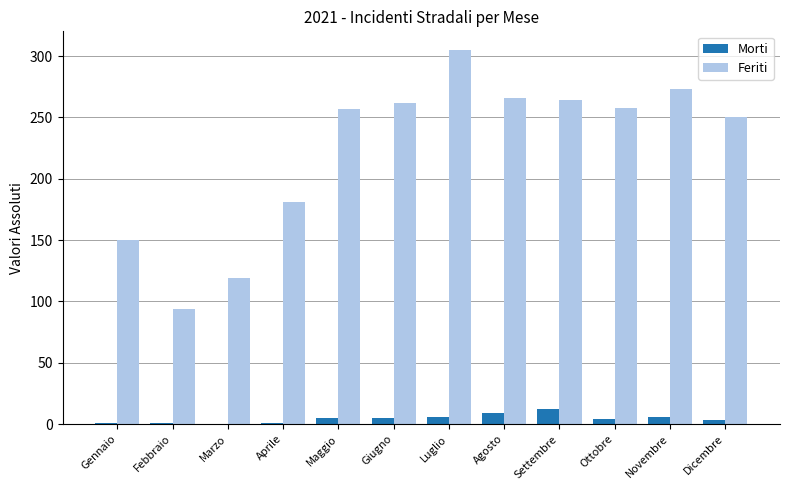

At which label is Feriti closest to 199?

Aprile